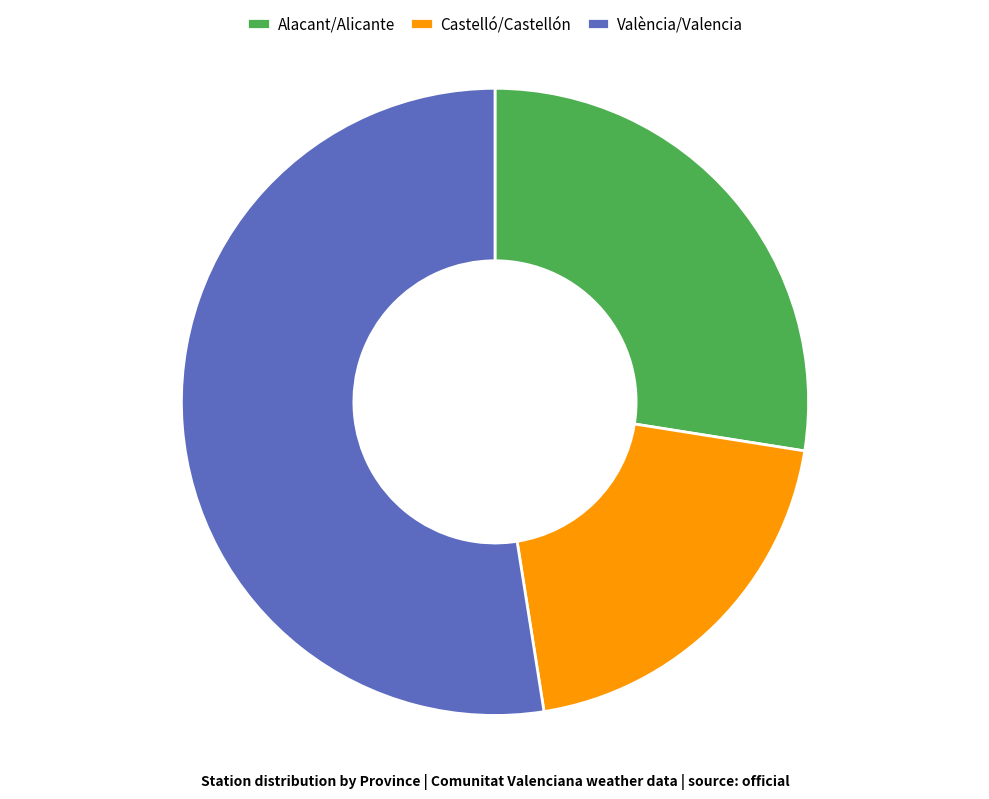

Is it true that Castelló/Castellón is 20% of the pie?

True